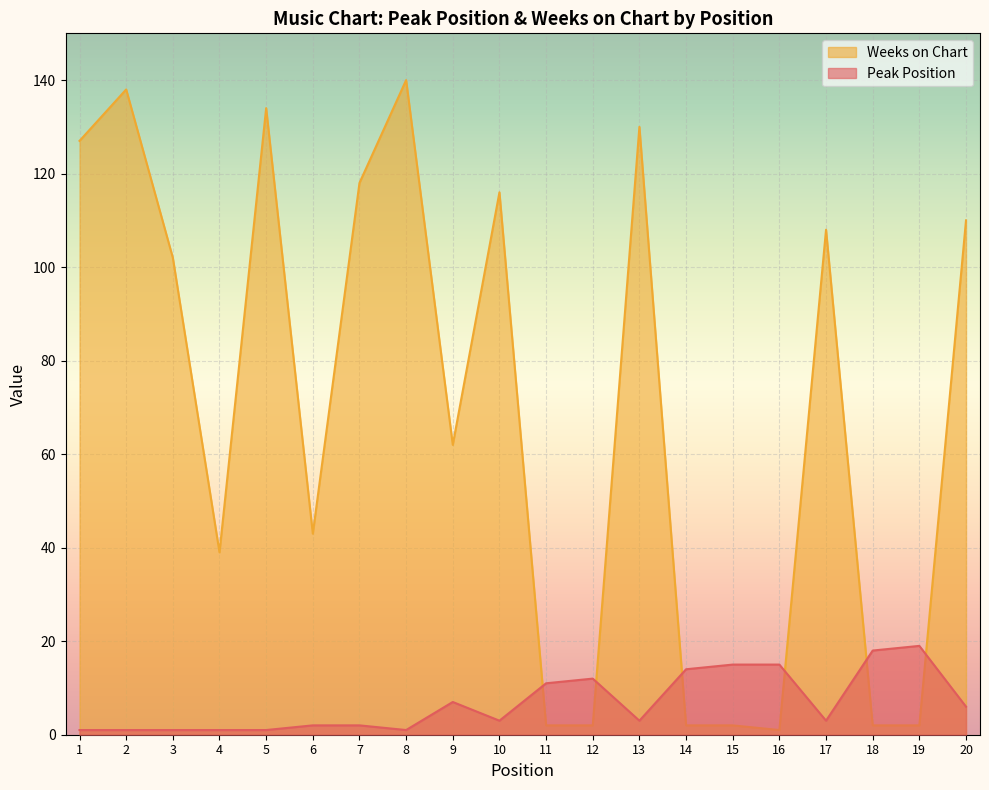

Is the value of Peak Position at 14 greater than the value of Weeks on Chart at 1?

No